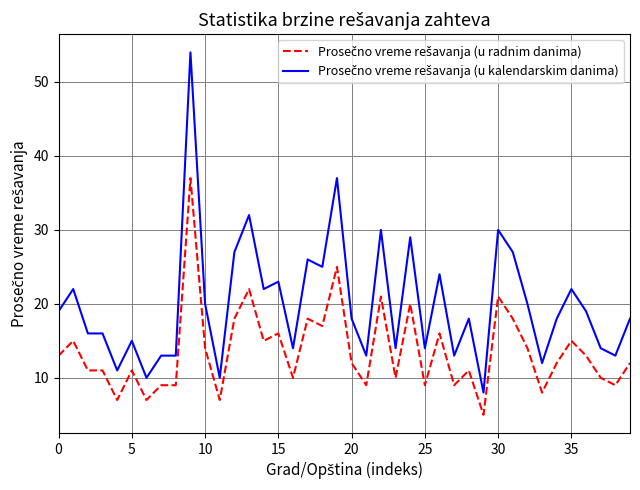

What is the smallest value displayed?

5